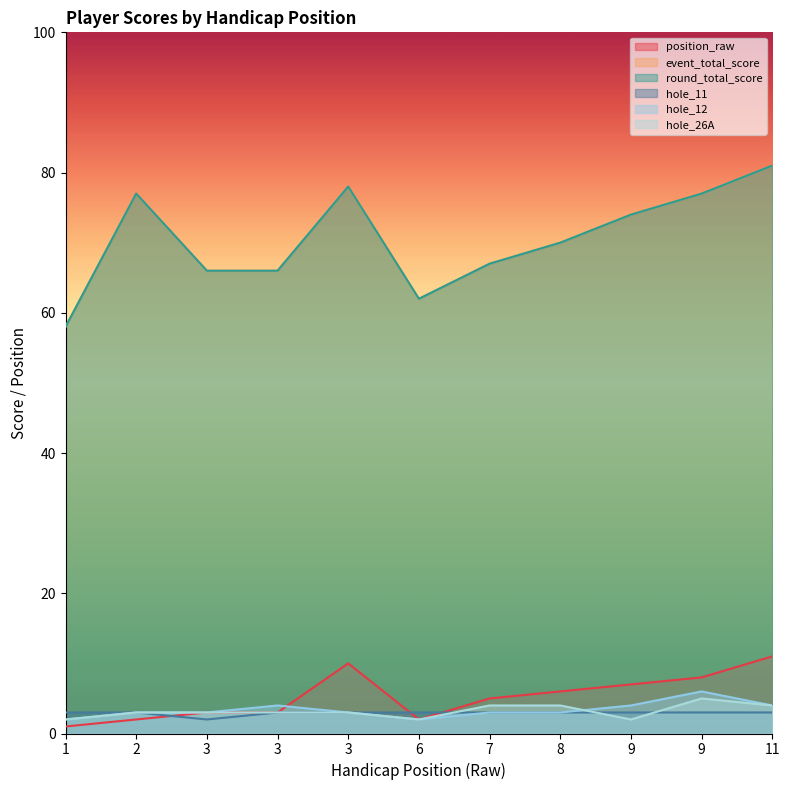

At which label does hole_12 reach its minimum?

1